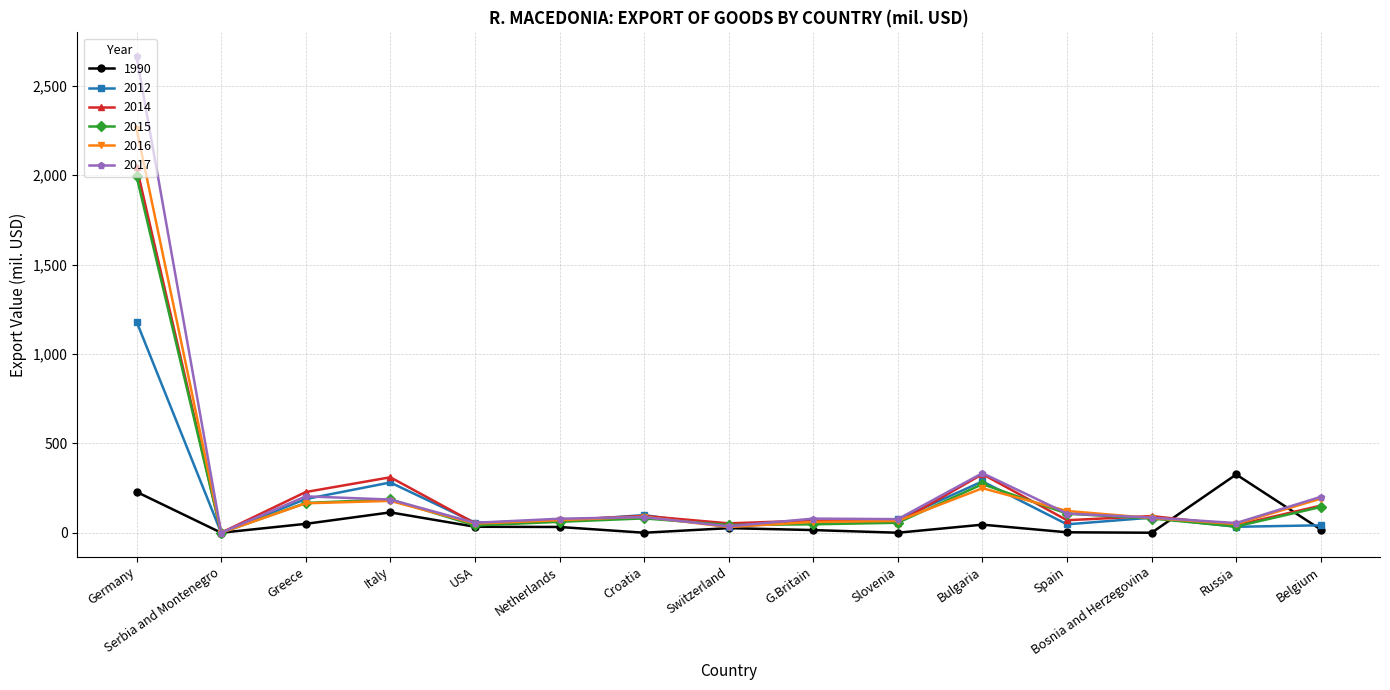

True or false: 2017 has more than 0 interior local peaks.

True